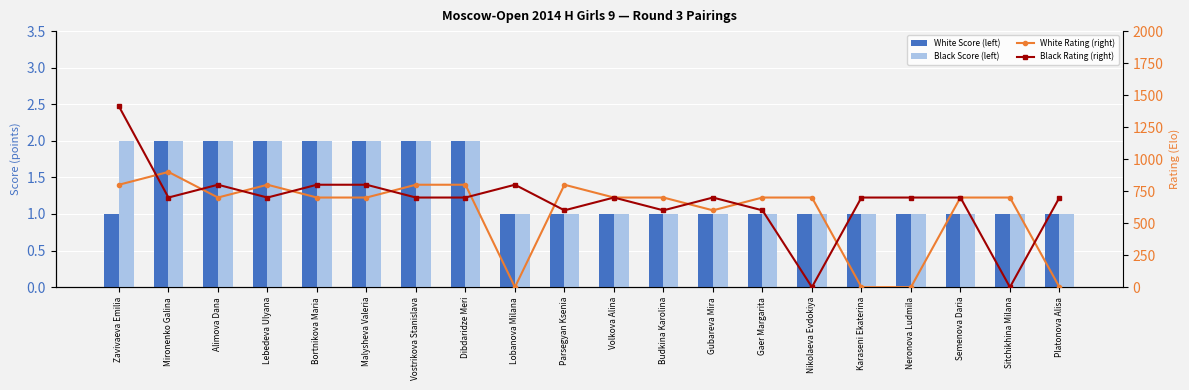

Is it true that Black Rating (right) equals 700 at Mironenko Galina?

True